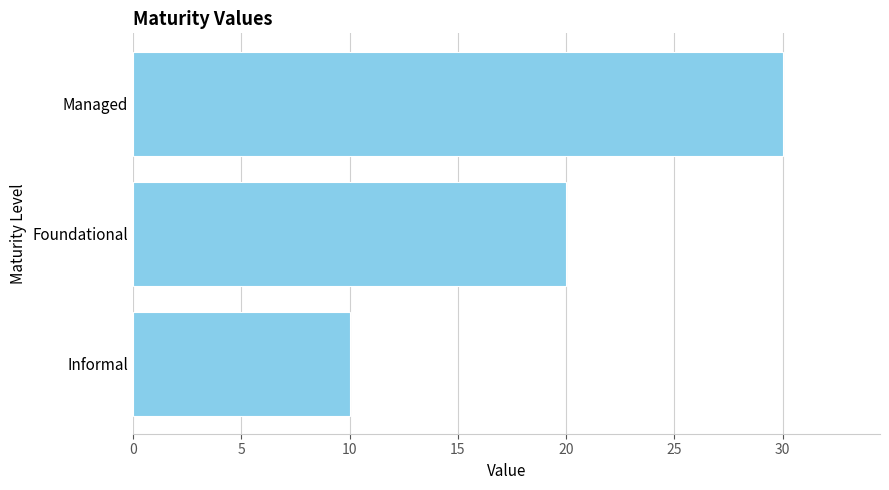

Which category has the highest value across all series?

Managed